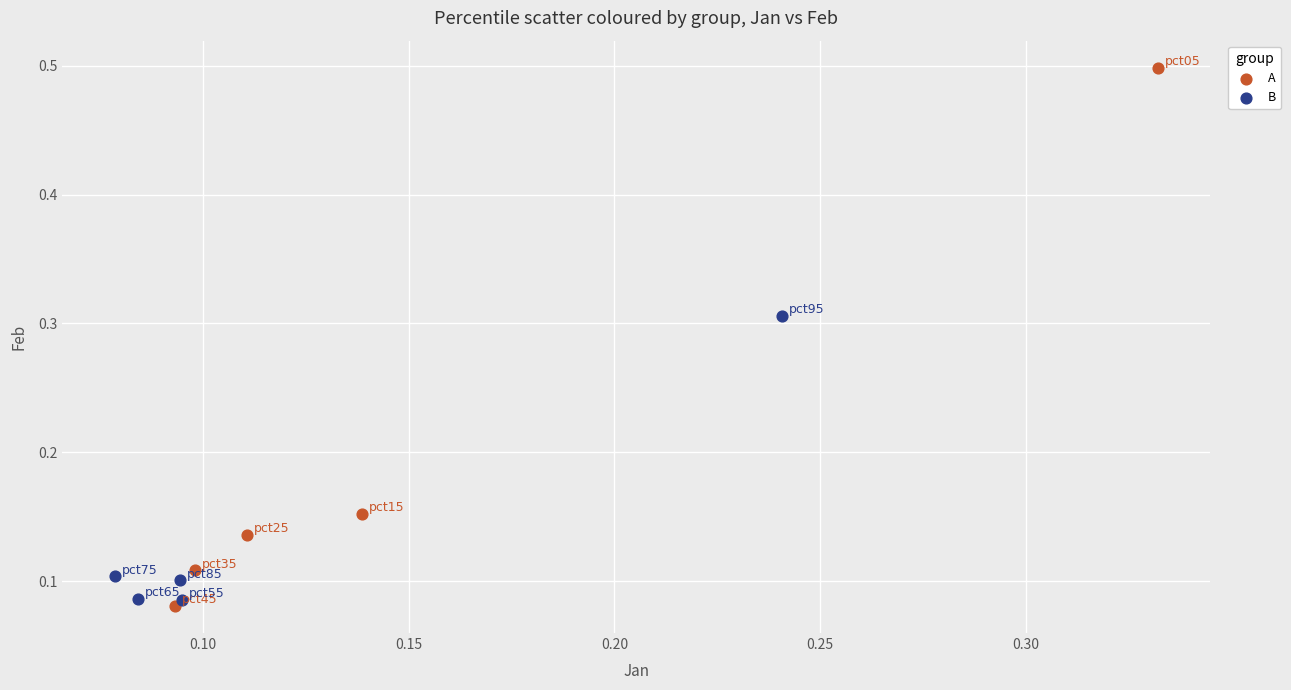

What are all the series names shown in the legend?

A, B